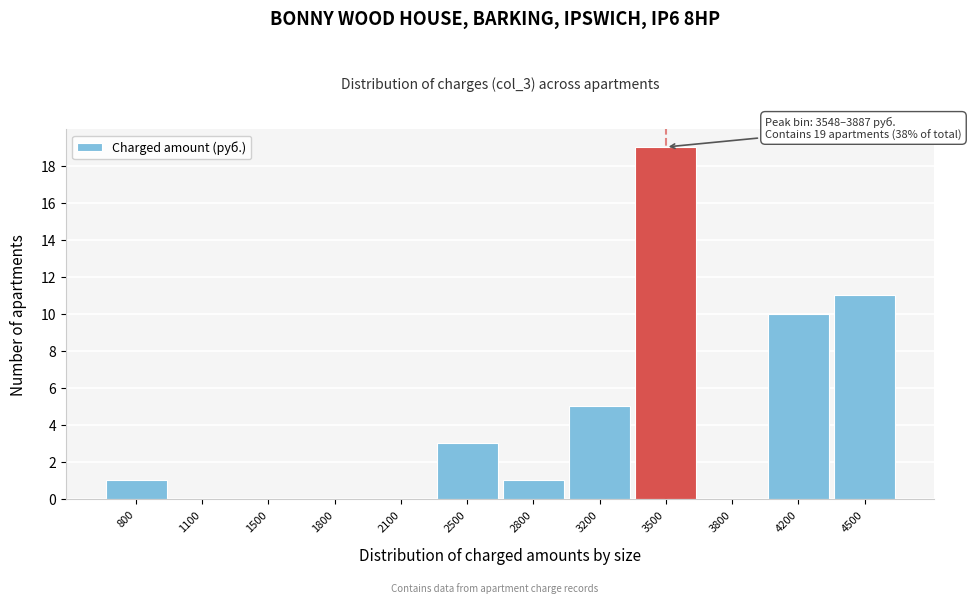

Reading right to left, list all the values displayed in this chart.

4500=11	4200=10	3800=0	3500=19	3200=5	2800=1	2500=3	2100=0	1800=0	1500=0	1100=0	800=1